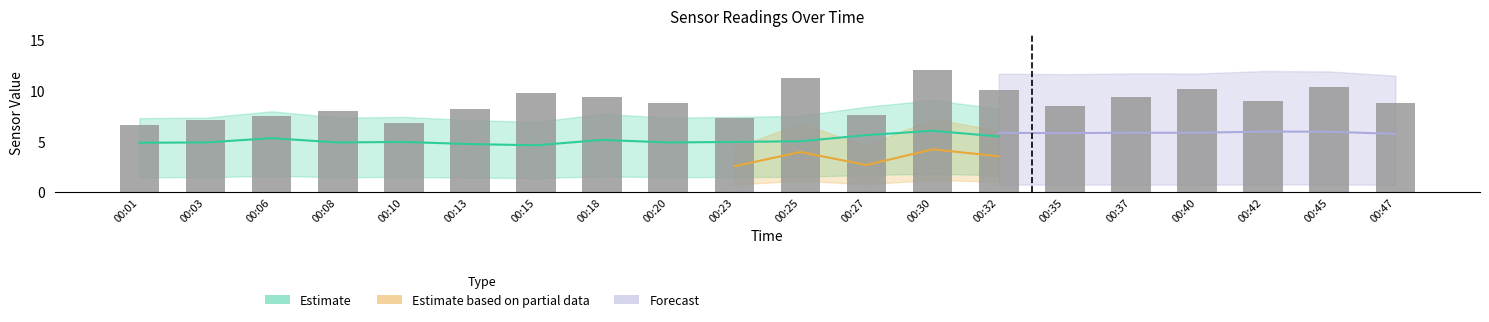

Does the chart contain stacked bars?

No